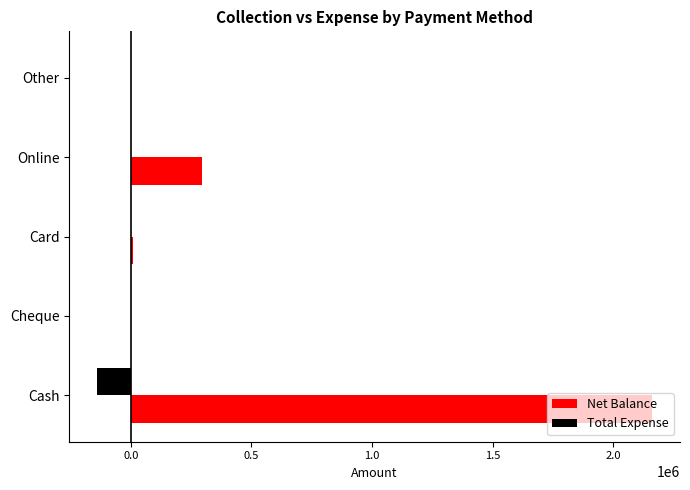

Between Cheque and Online, which series saw the biggest shift?

Net Balance